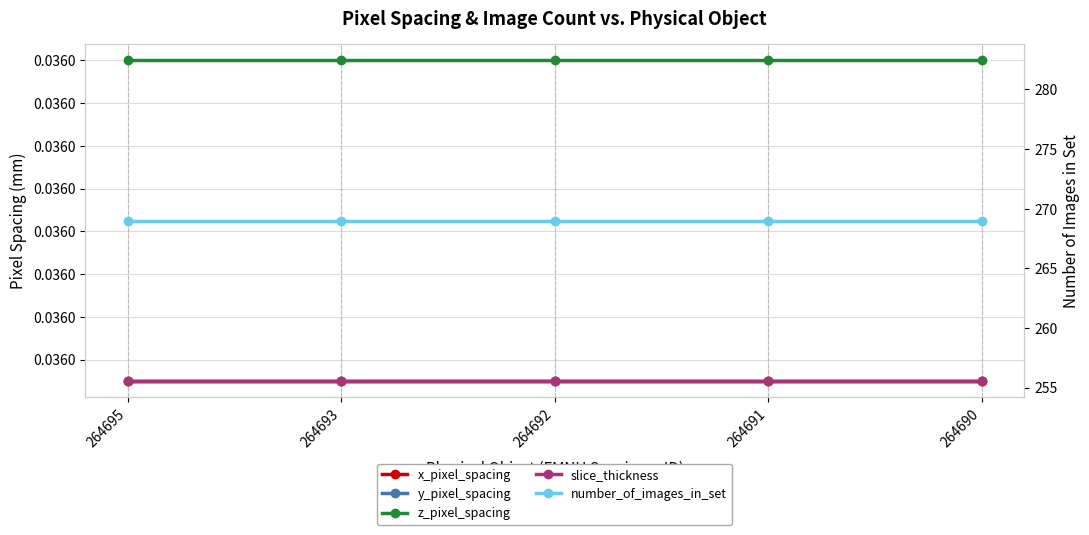

Which series changed the most between 264695 and 264692?

x_pixel_spacing